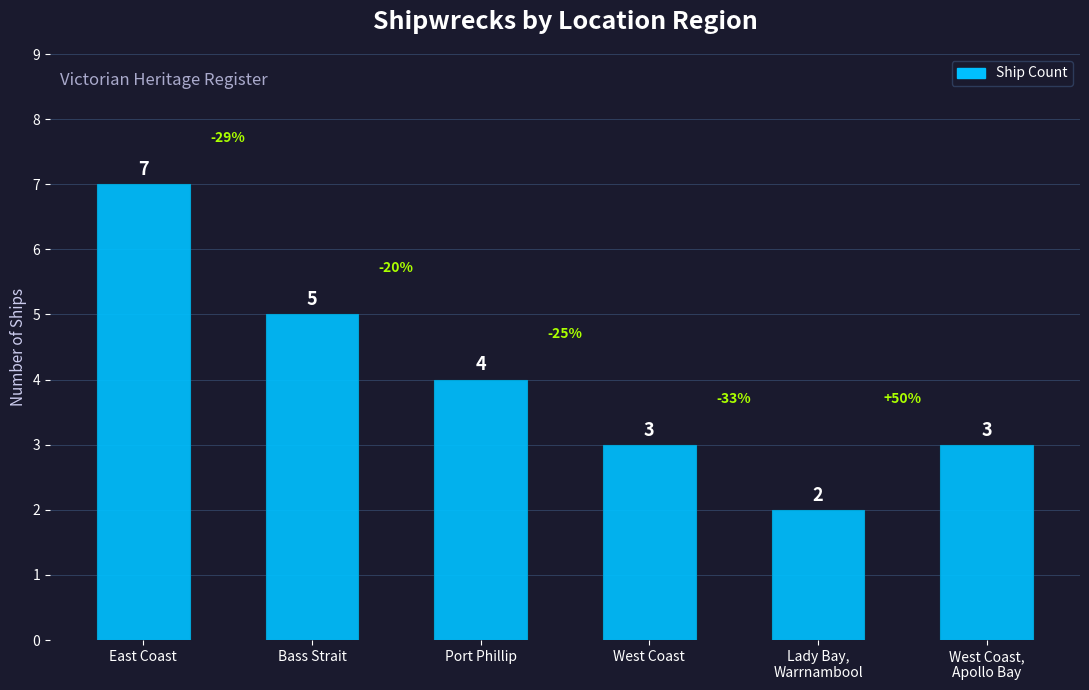

What position from the left is West Coast,
Apollo Bay?

6